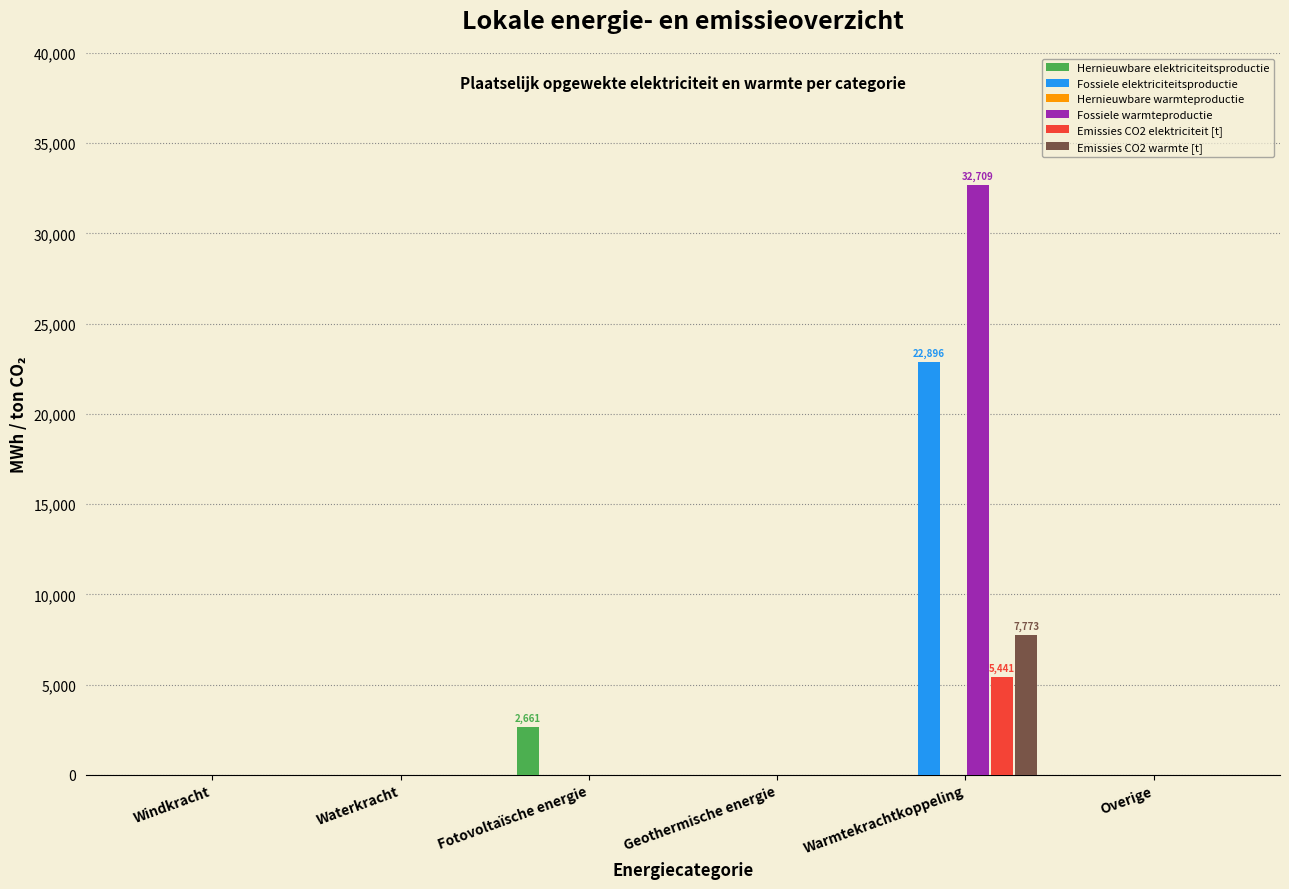

Count the number of categories in the chart.

6